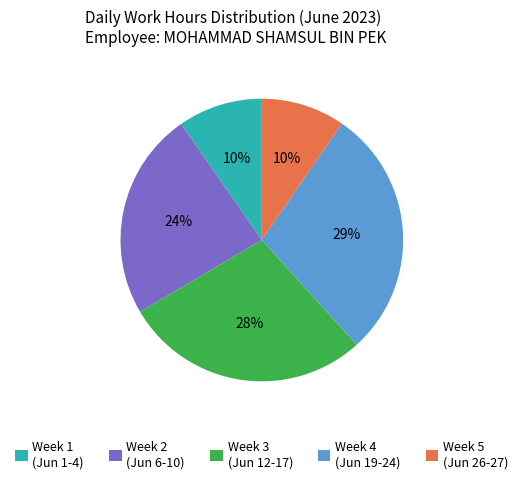

What percentage is the Week 2 (Jun 6-10) slice, to the nearest percent?

24%